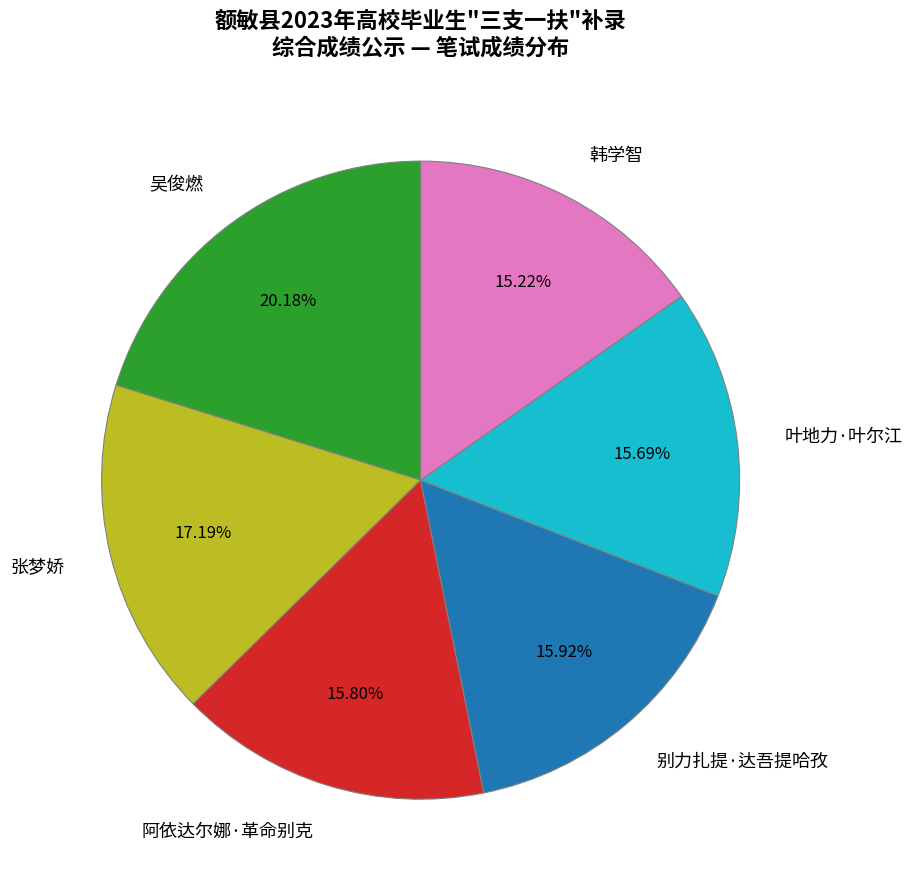

What is the ratio of the value at 吴俊燃 to the value at 叶地力·叶尔江?

1.3